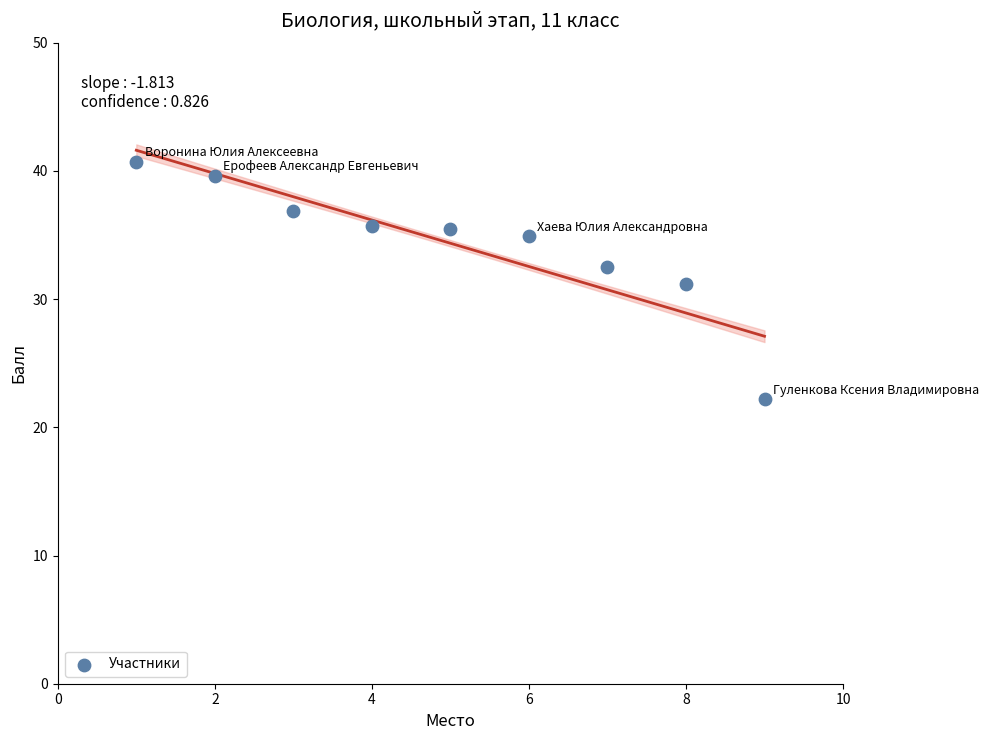

What is the range of Y values (max minus min)?

18.5